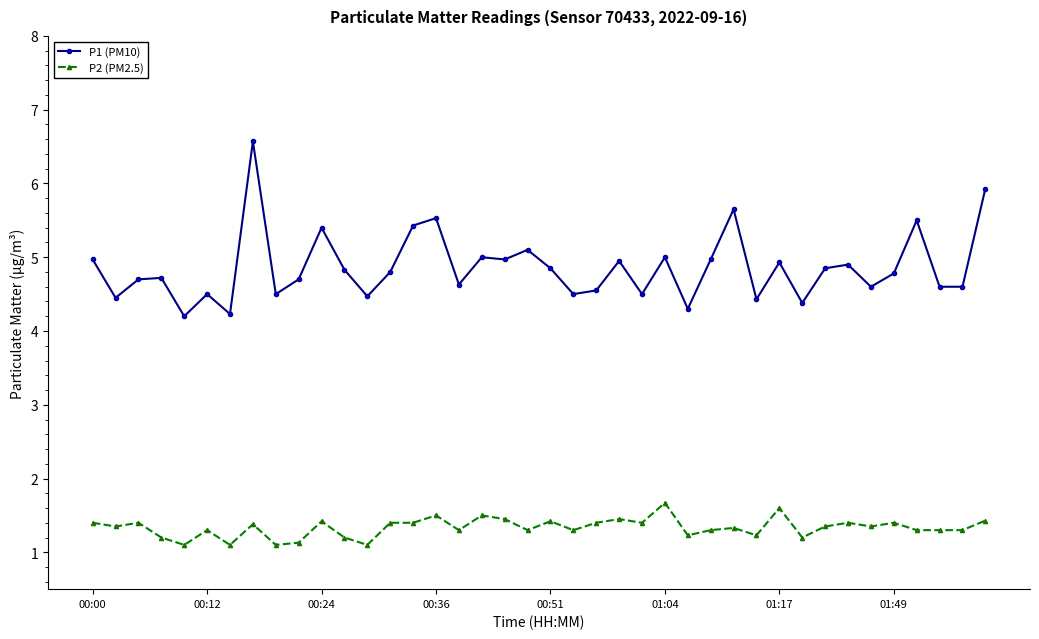

Which series has the largest total across all categories?

P1 (PM10)